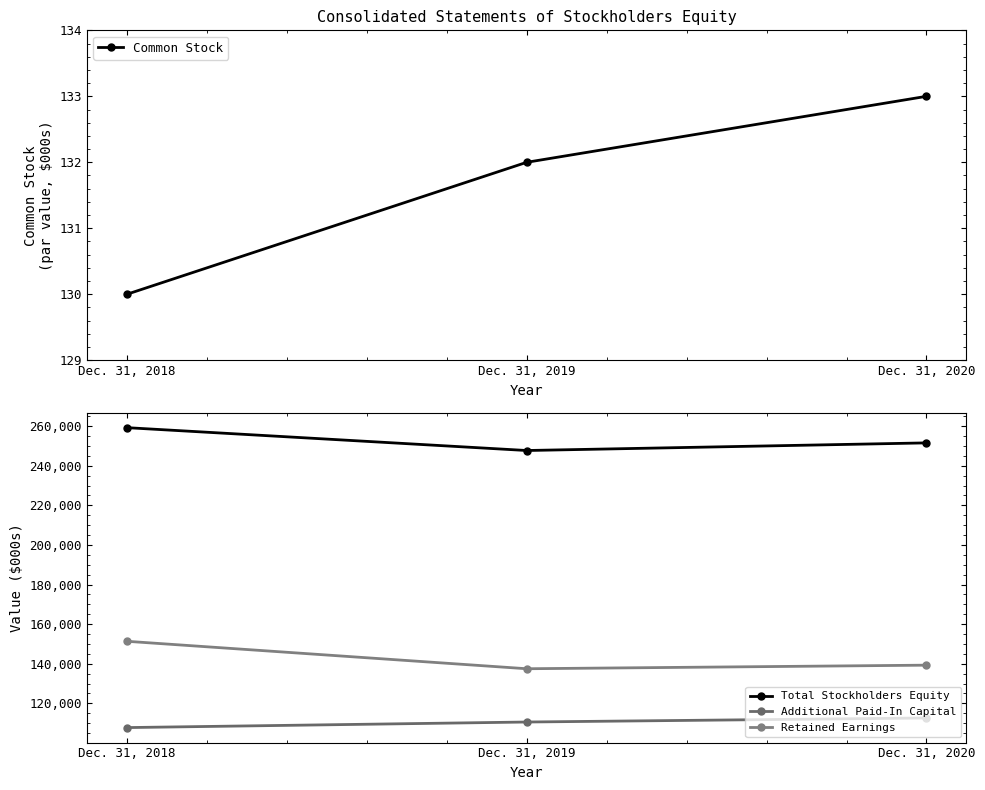

Reading left to right, transcribe all the data shown in this chart.

Common Stock: 130	132	133
Total Stockholders Equity: 259232	247693	251544
Additional Paid-In Capital: 107760	110573	112615
Retained Earnings: 151342	137478	139286